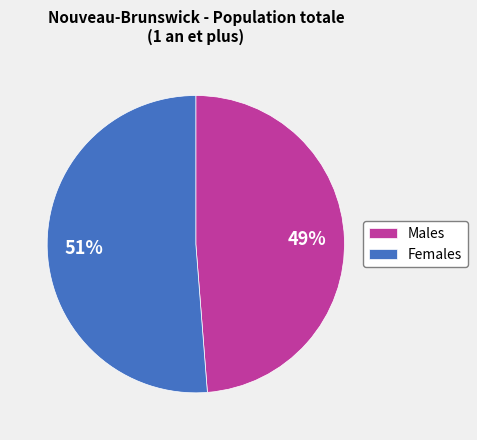

Is the sum of Males and Females greater than half?

Yes